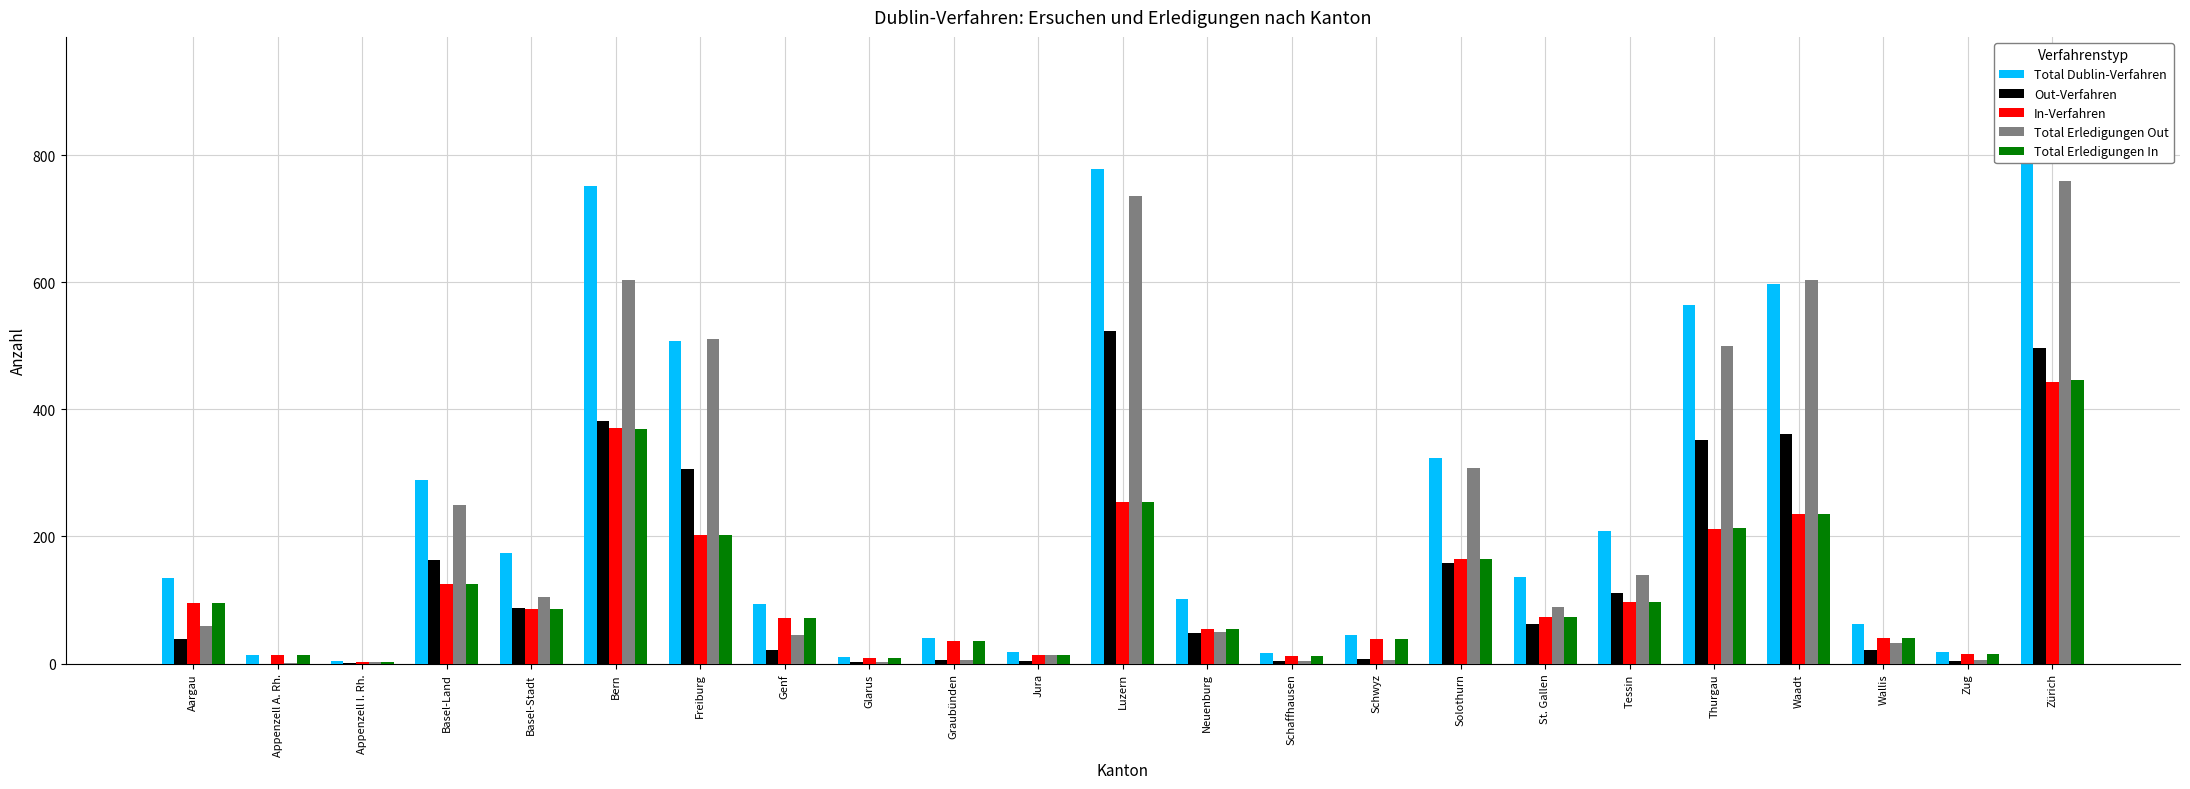

Which has a higher value, Zürich or Solothurn?

Zürich